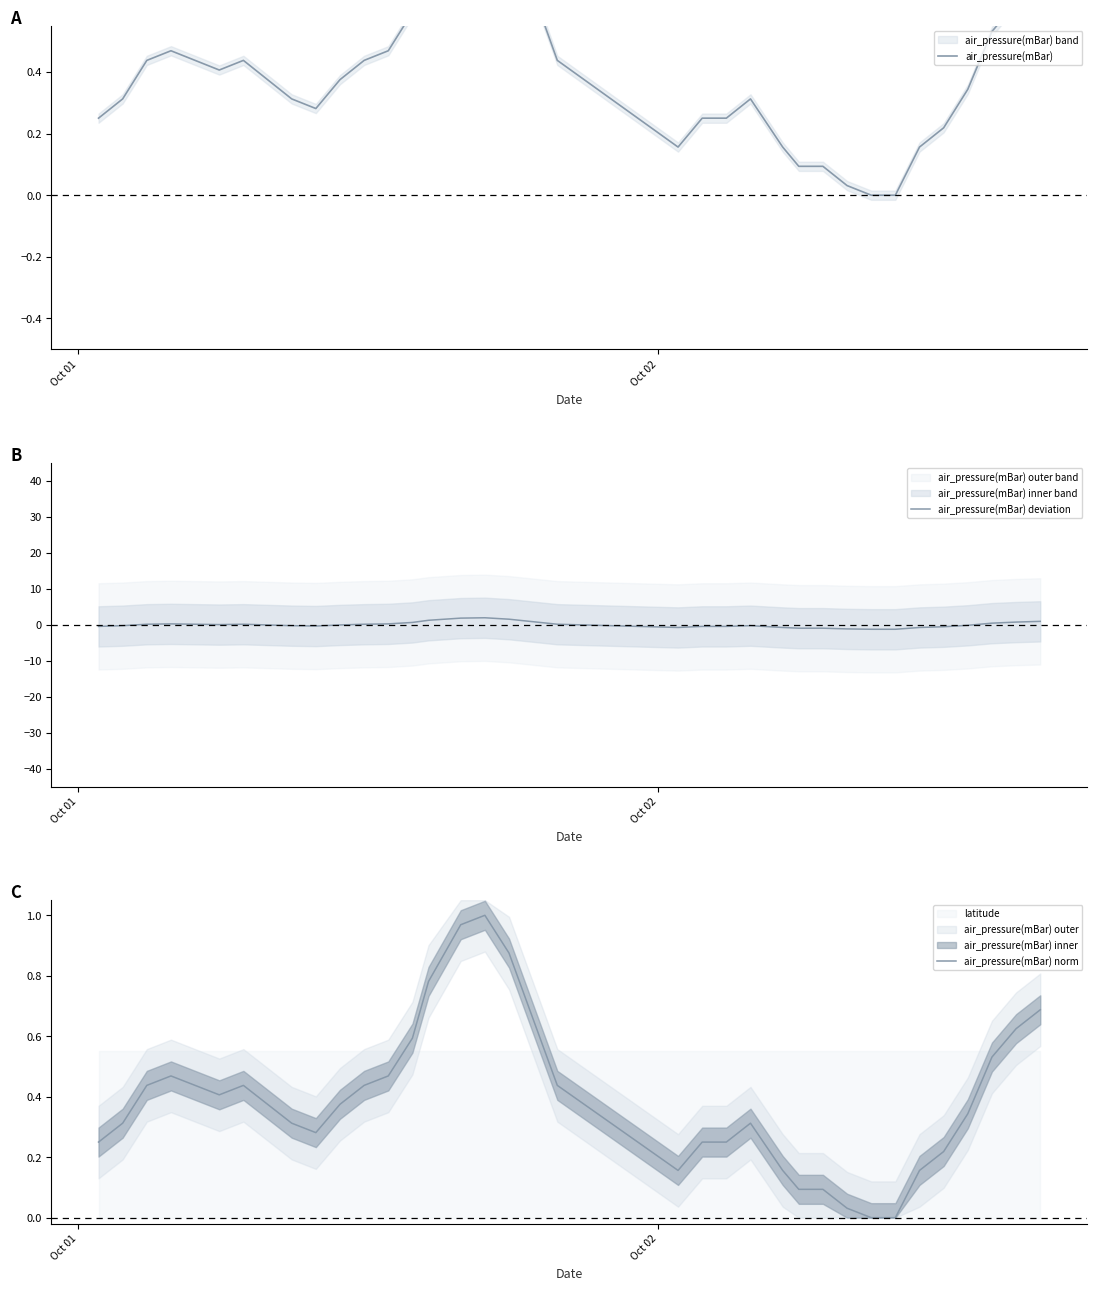

Reading right to left, list all the values displayed in this chart.

air_pressure(mBar): 0.7	0.6	0.5	0.3	0.2	0.2	0.0	0.0	0.0	0.1	0.1	0.2	0.3	0.3	0.3	0.2	0.4	0.7	0.9	1.0	1.0	0.8	0.6	0.5	0.4	0.4	0.3	0.3	0.4	0.4	0.4	0.4	0.5	0.4	0.3	0.3
air_pressure(mBar) deviation: 0.9	0.7	0.4	-0.2	-0.6	-0.8	-1.3	-1.3	-1.2	-1.0	-1.0	-0.8	-0.3	-0.5	-0.5	-0.8	0.1	0.8	1.5	1.9	1.8	1.2	0.6	0.2	0.1	-0.1	-0.4	-0.3	-0.1	0.1	0.0	0.1	0.2	0.1	-0.3	-0.5
air_pressure(mBar) norm: 0.7	0.6	0.5	0.3	0.2	0.2	0.0	0.0	0.0	0.1	0.1	0.2	0.3	0.3	0.3	0.2	0.4	0.7	0.9	1.0	1.0	0.8	0.6	0.5	0.4	0.4	0.3	0.3	0.4	0.4	0.4	0.4	0.5	0.4	0.3	0.3